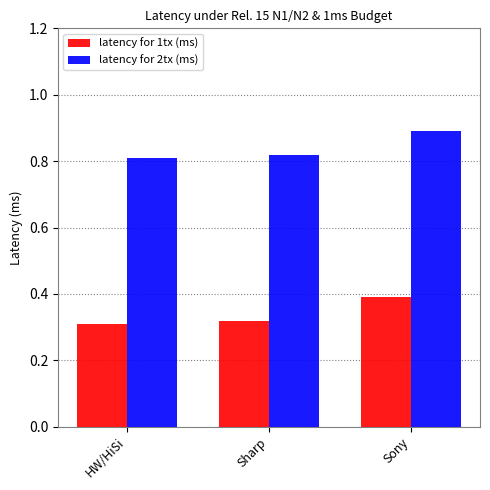

What is the sum of all latency for 1tx (ms) values?

1.0